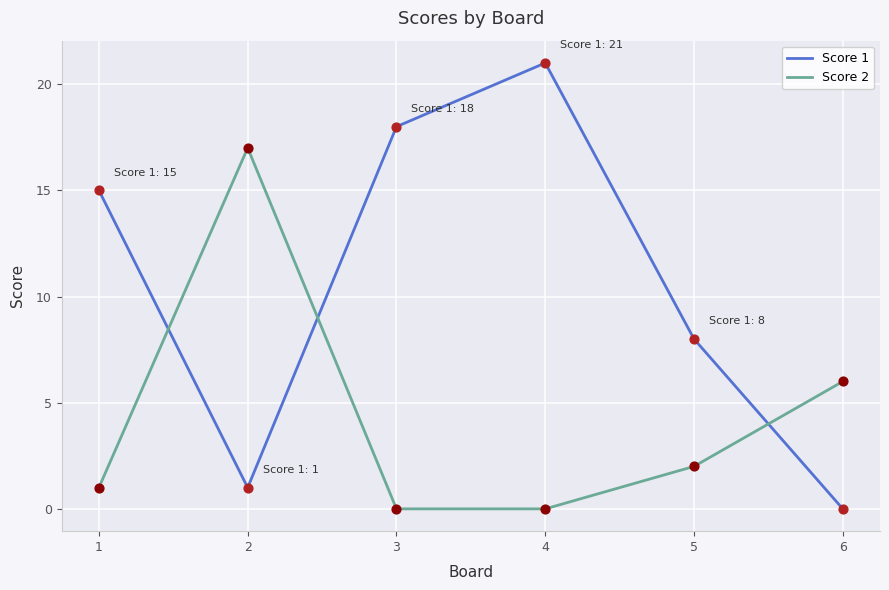

At how many categories does at least one series exceed 2?

6